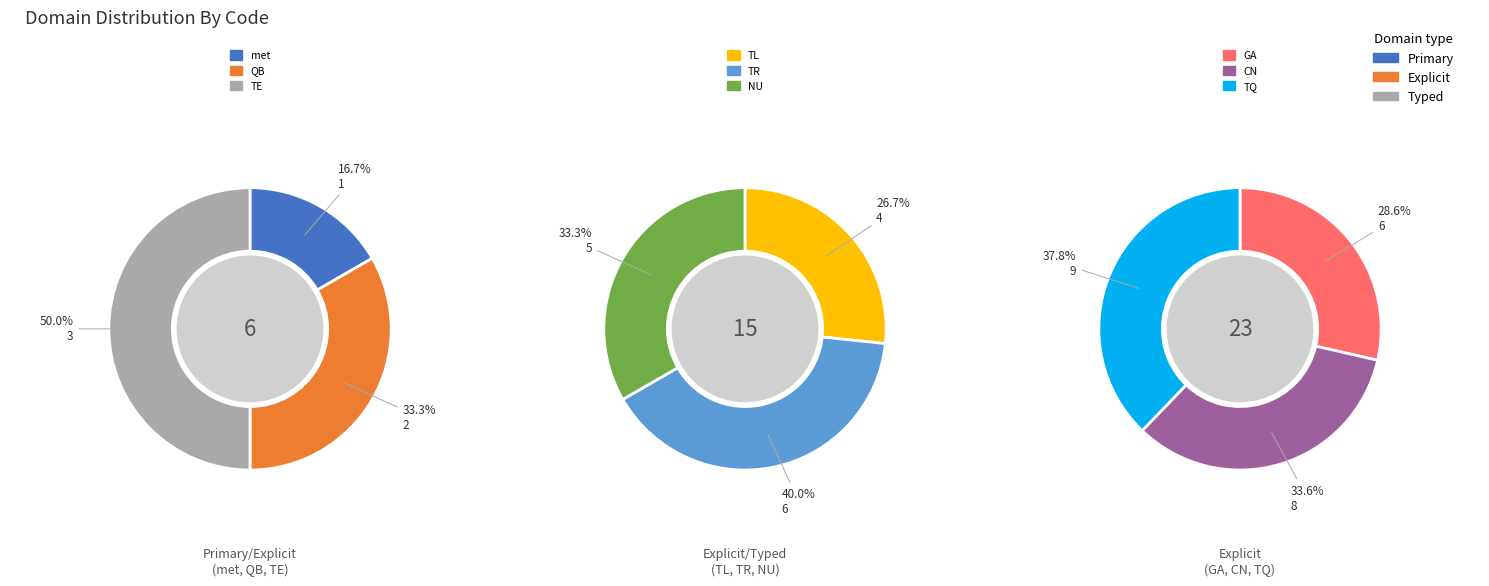

How many slices are in this pie chart?

9